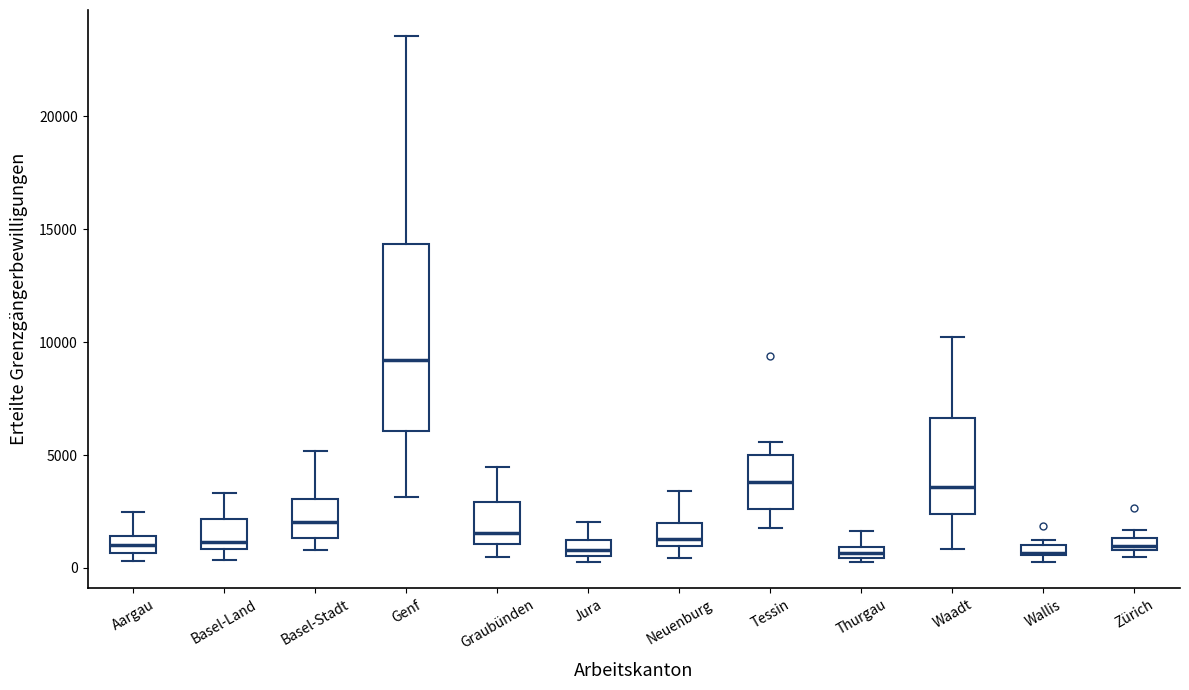

Comparing the boxes themselves (not the whiskers), which one is the tallest?

Genf